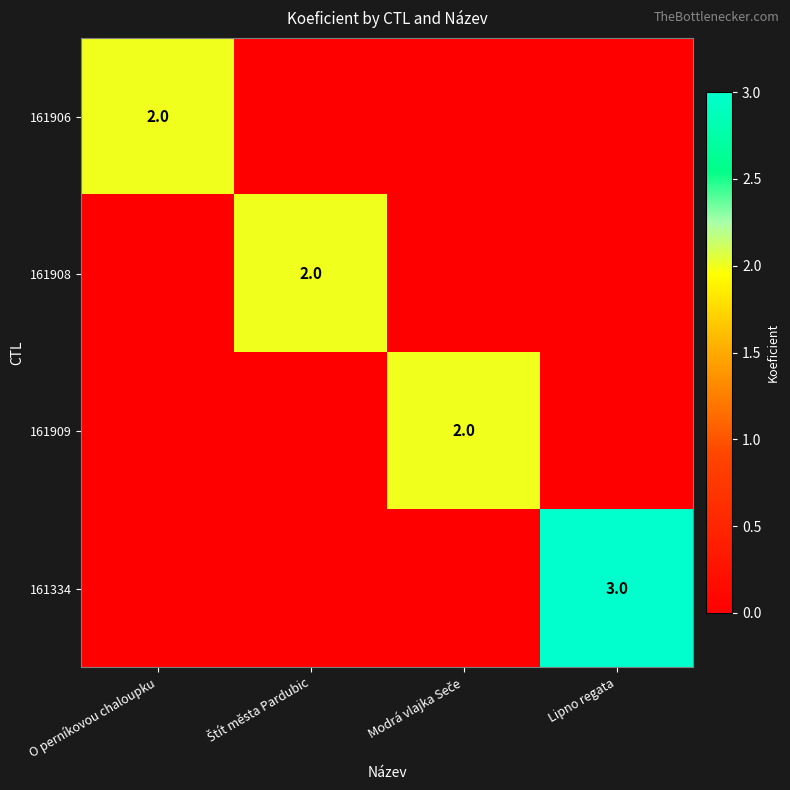

Where is 161906 nearest to the value 1?

O perníkovou chaloupku